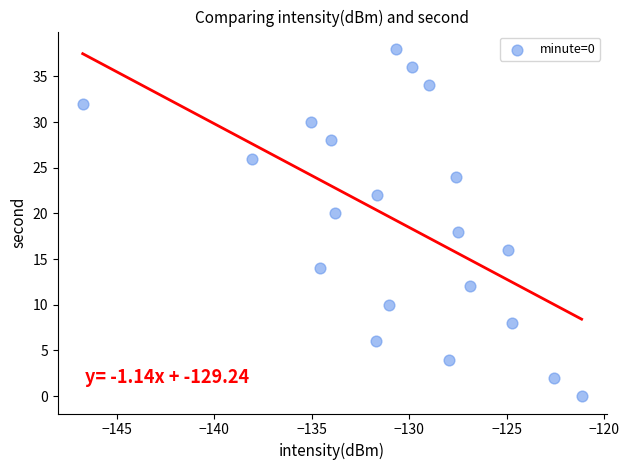

What is the range of Y values (max minus min)?

38